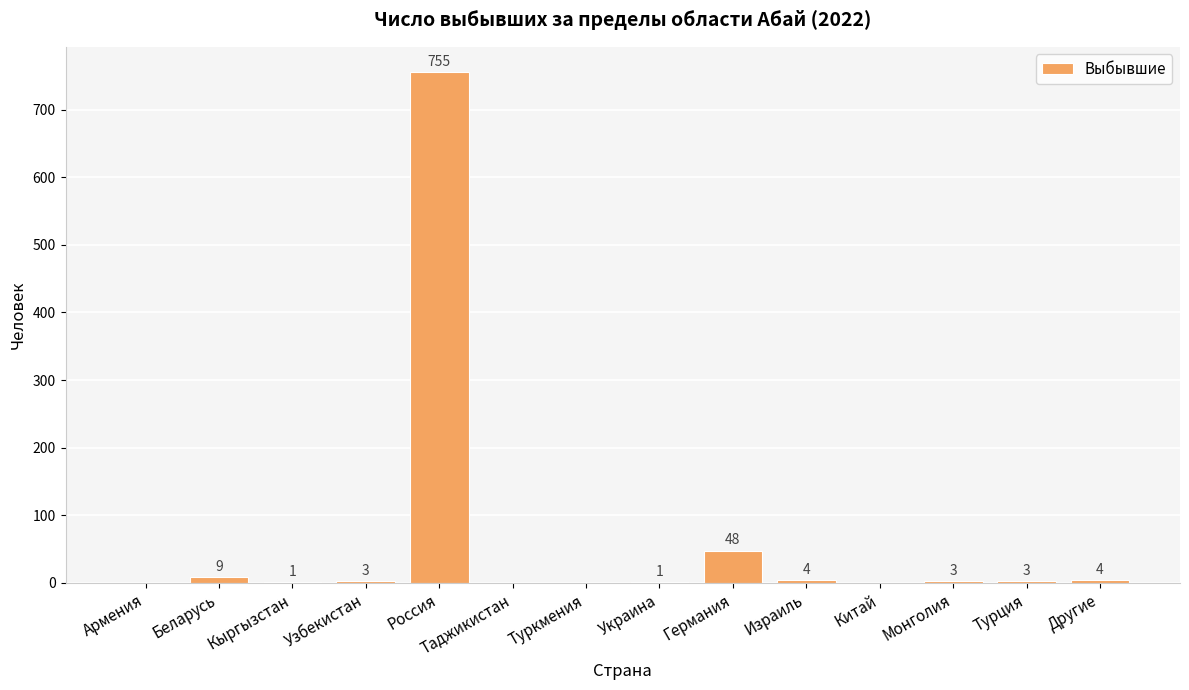

Reading right to left, list all the values displayed in this chart.

Другие=4	Турция=3	Монголия=3	Китай=0	Израиль=4	Германия=48	Украина=1	Туркмения=0	Таджикистан=0	Россия=755	Узбекистан=3	Кыргызстан=1	Беларусь=9	Армения=0